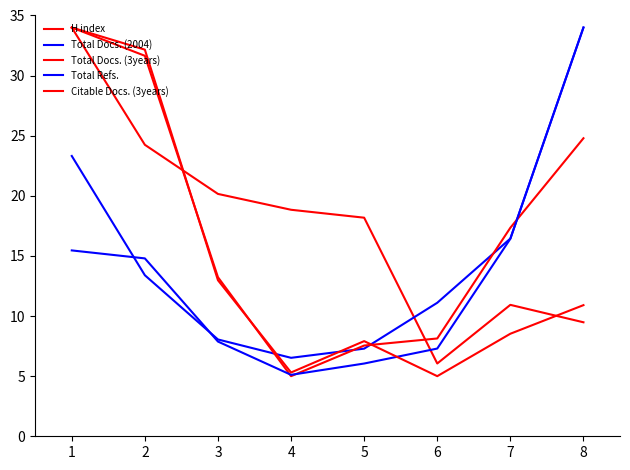

How many lines are shown in the chart?

5